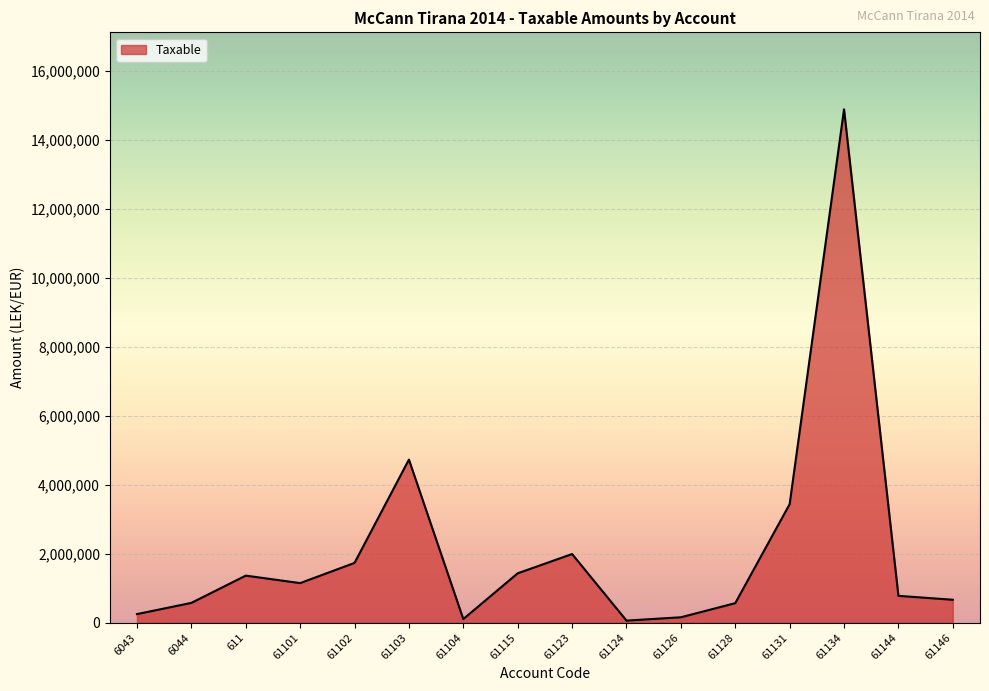

Approximately how many times larger is the value at 61101 compared to 61146?

1.7